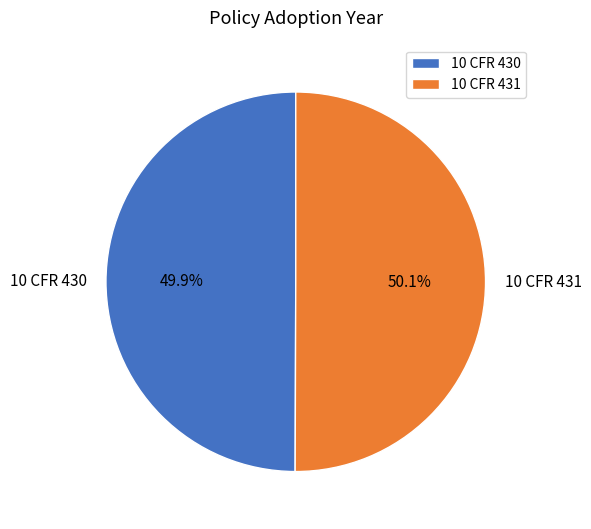

Is there a majority slice in this chart?

Yes